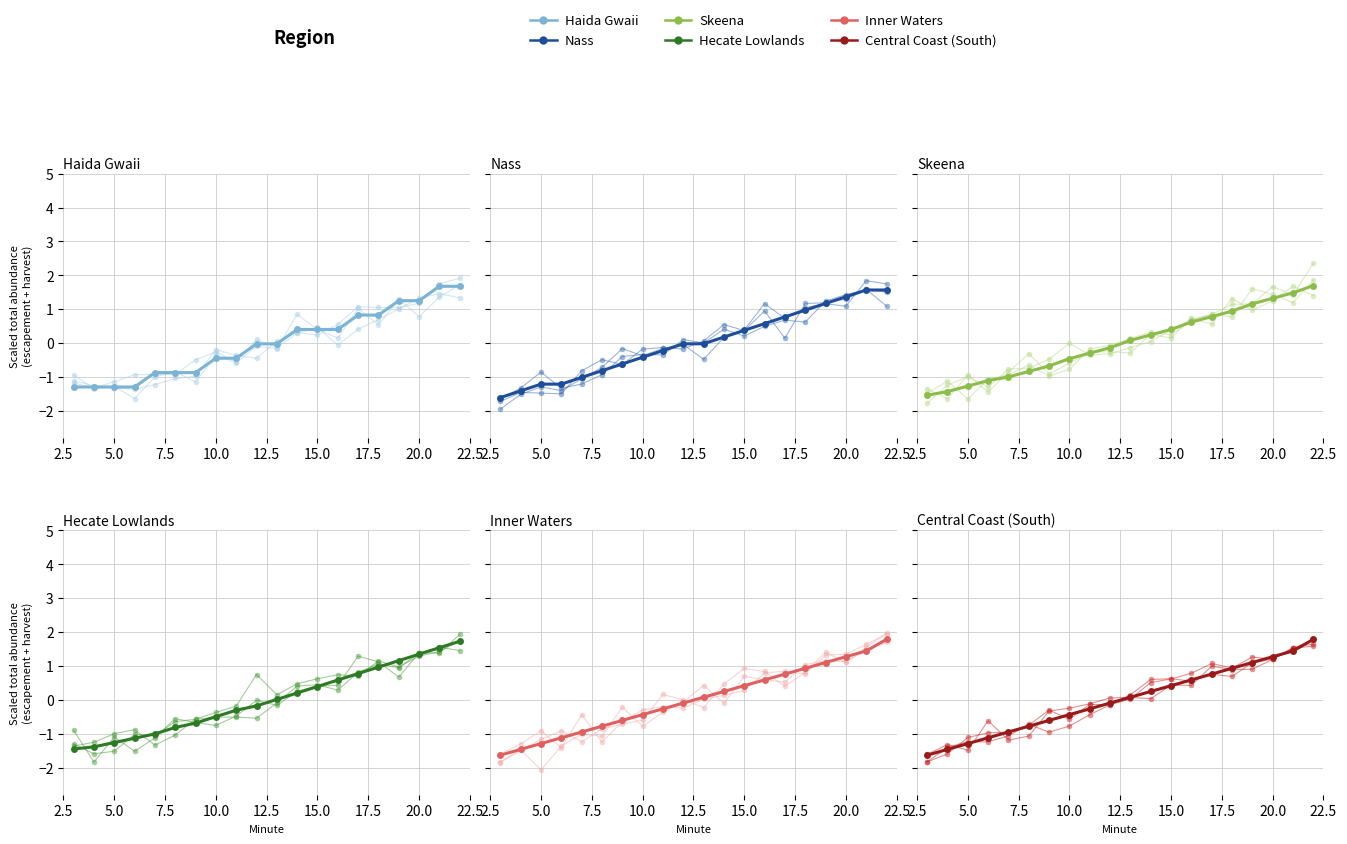

Rank the series at 15.0 from highest to lowest value.

Inner Waters, Central Coast (South), Nass, Hecate Lowlands, Skeena, Haida Gwaii